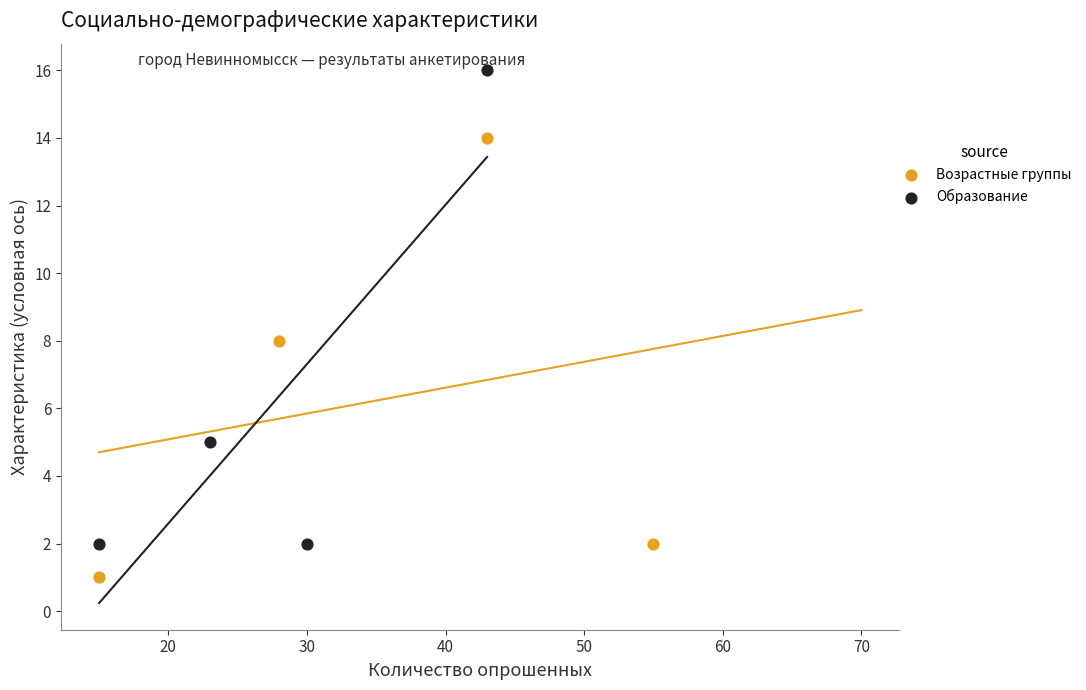

What are all the series names shown in the legend?

Возрастные группы, Образование